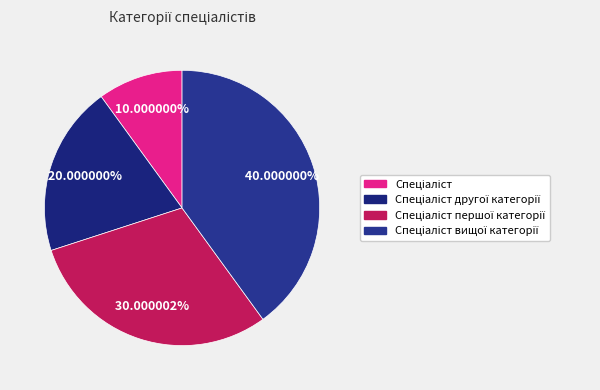

How many segments does this pie chart have?

4